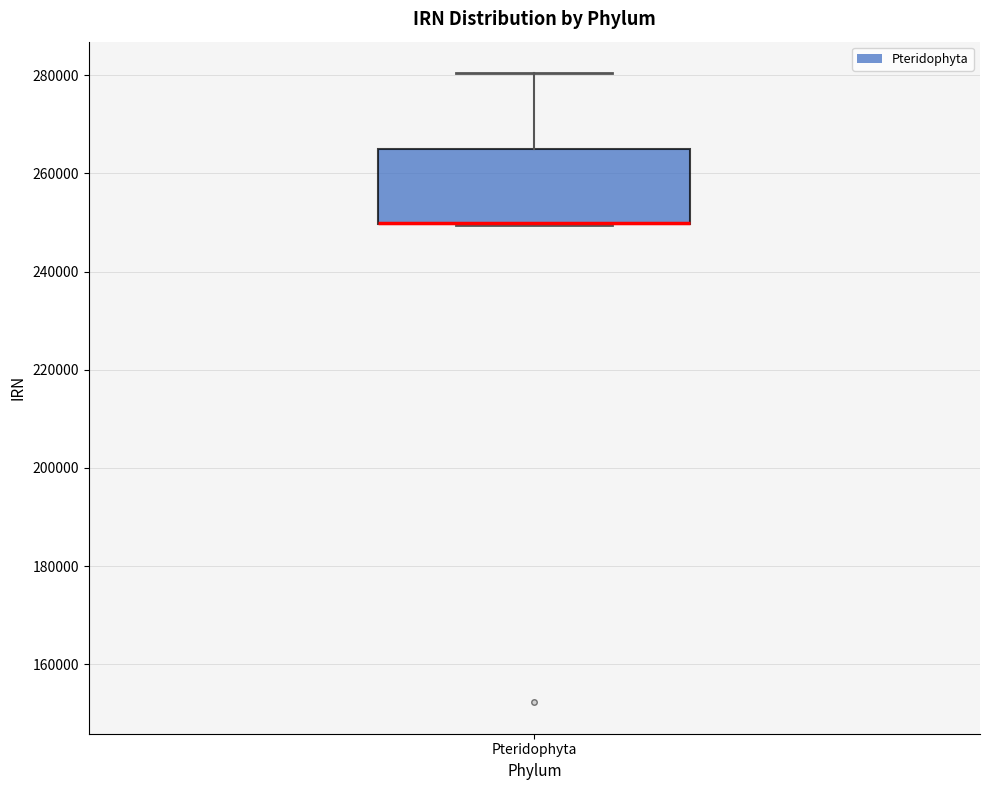

Read this box plot against the y-axis: the position of the median line, the range covered by the box, and the ends of both whiskers. The values are not printed on the chart, so give them approximately, as read against the axis.

median 250000 (drawn on the box's lower edge), box 250000 to 264000, whiskers 250000 to 280000